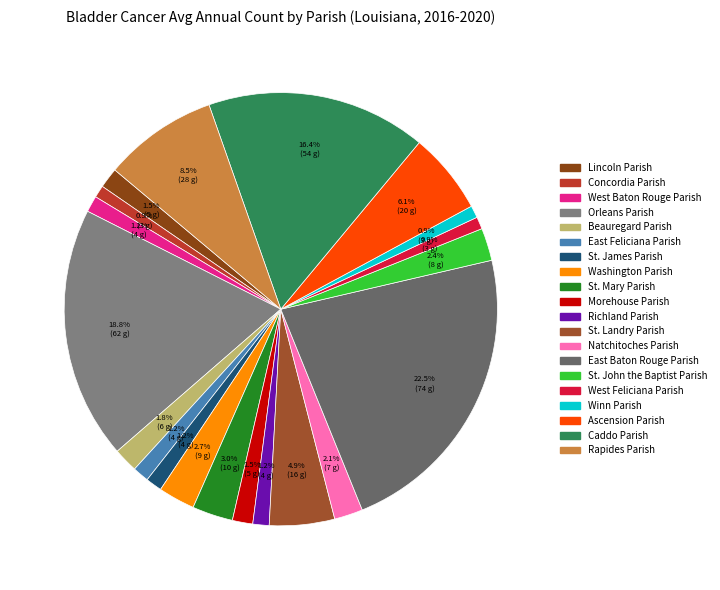

To the nearest percent, what is the average slice percentage?

5%